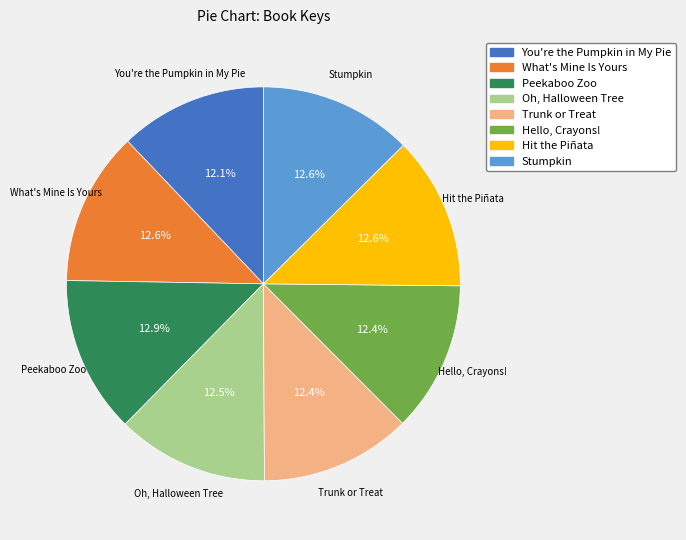

Is there a majority slice in this chart?

No